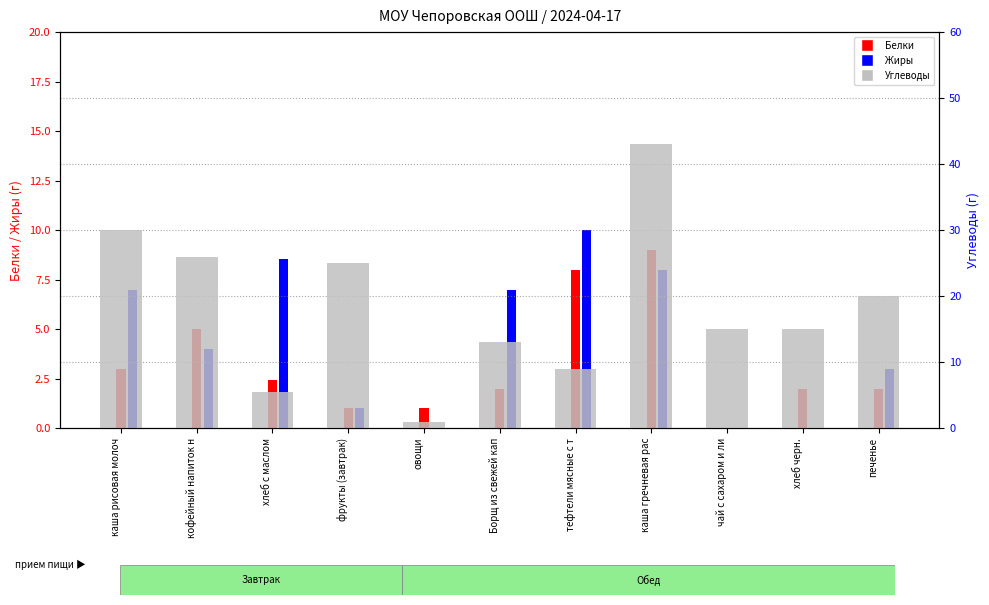

What is the label of the 10th bar from the left?

хлеб черн.